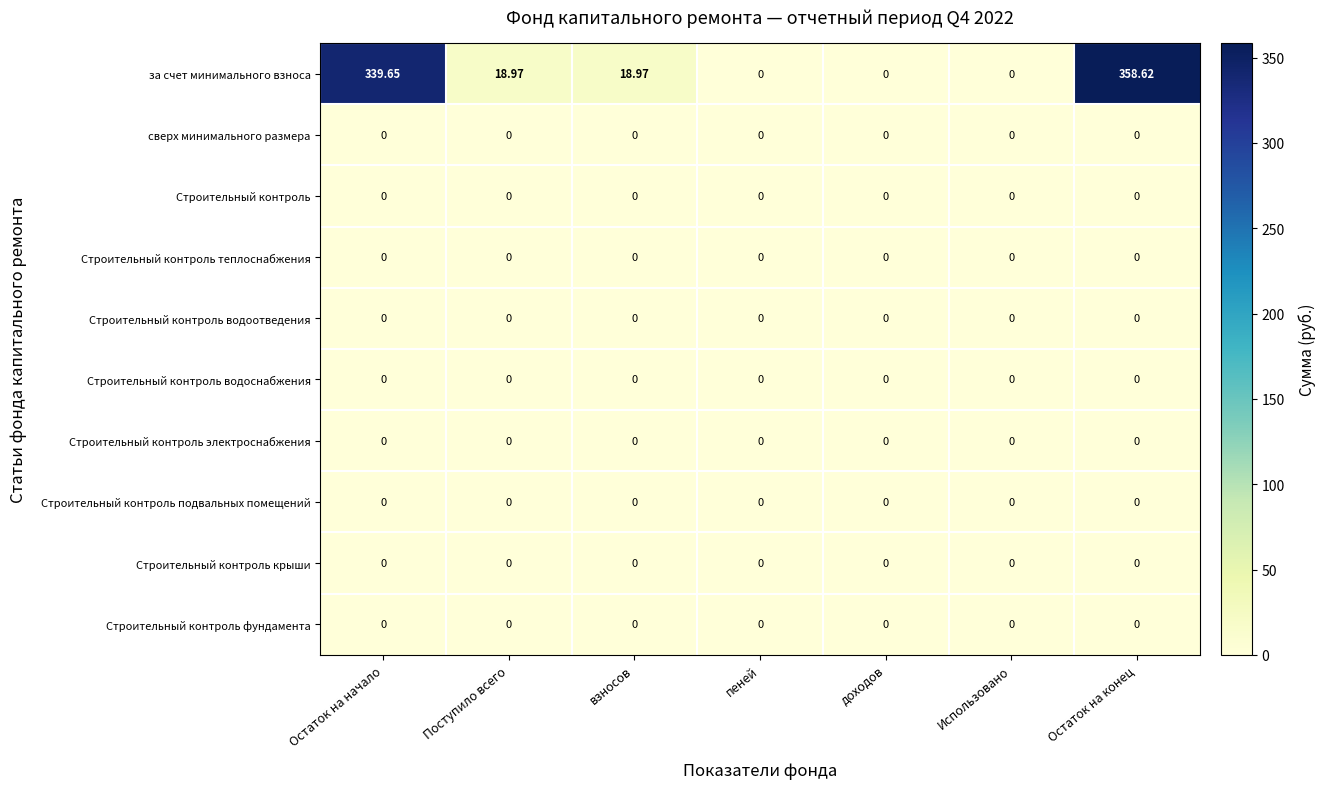

At which category is the sum across all series the highest?

Остаток на конец